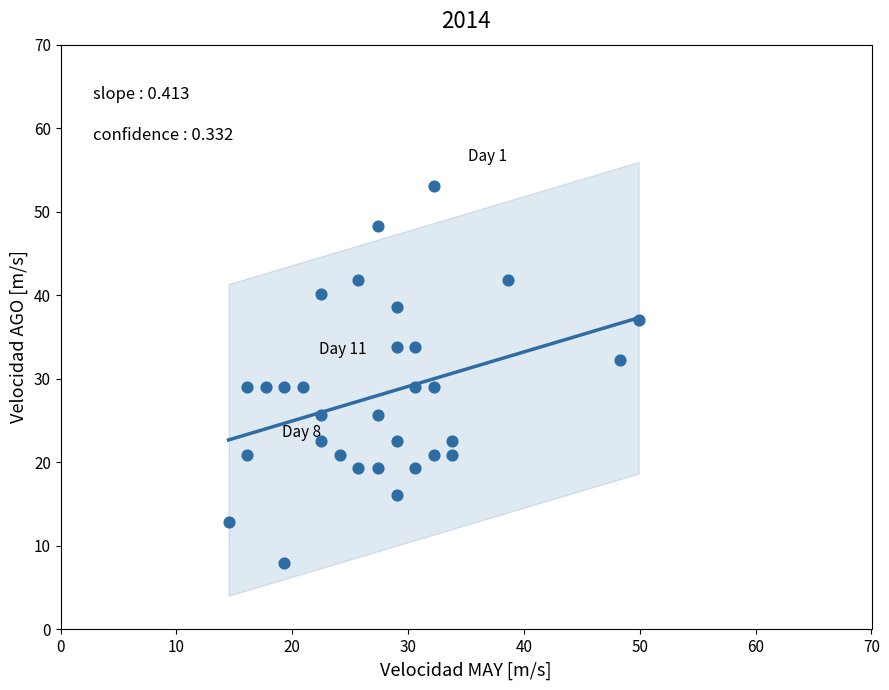

What is the range of Y values (max minus min)?

45.1